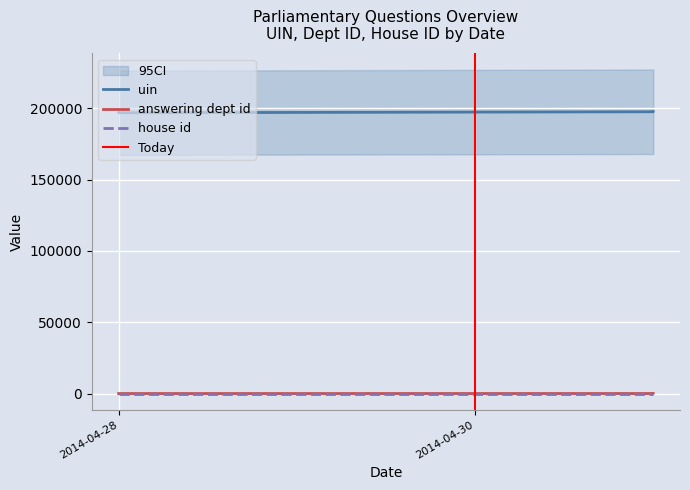

What is the value of the house id point at the 4th from the left?

1